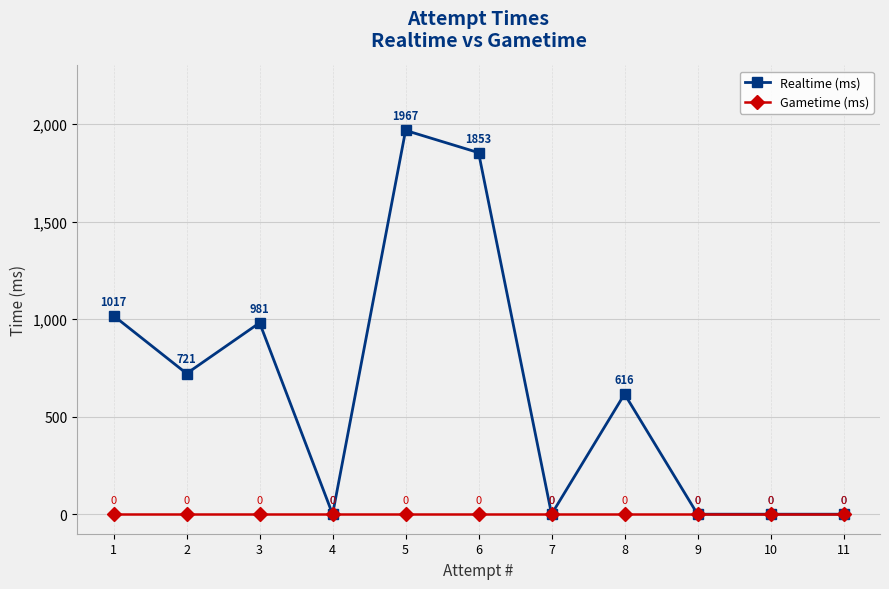

Read the Realtime (ms) value at 8, to the nearest 50.

600